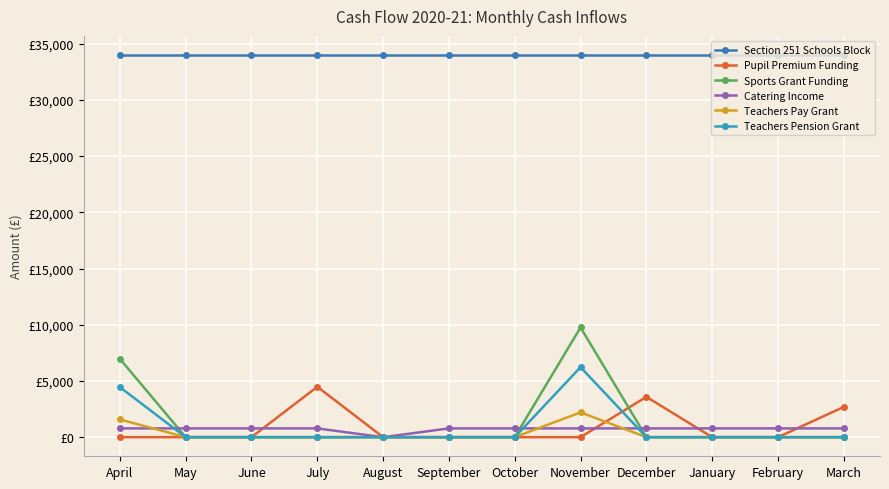

What is the average value of the Section 251 Schools Block series?

33994.5